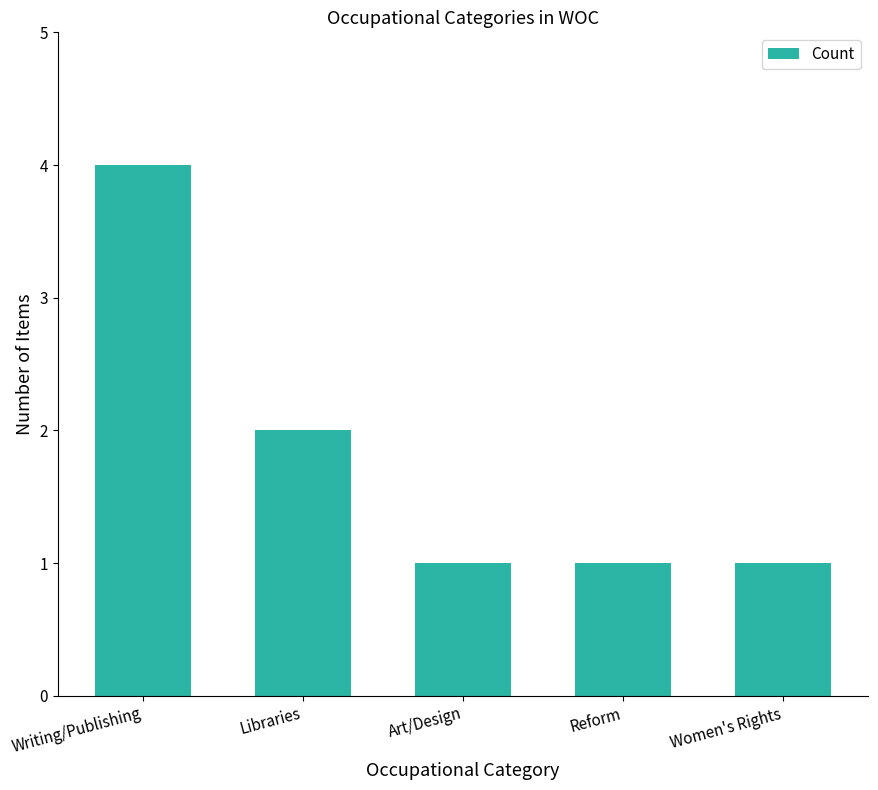

At which category does the chart reach its peak across all series?

Writing/Publishing